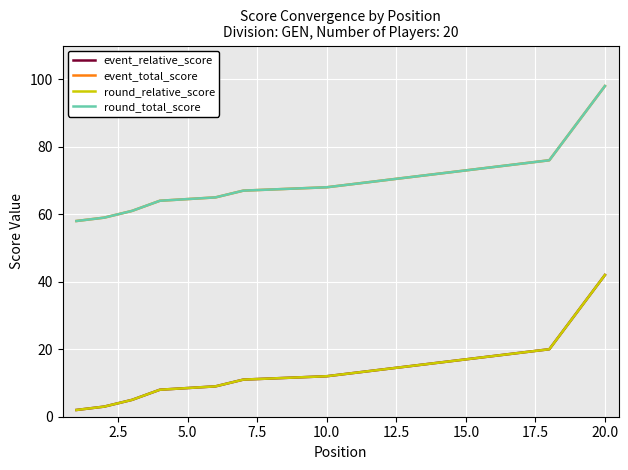

Which series has the largest total across all categories?

event_total_score